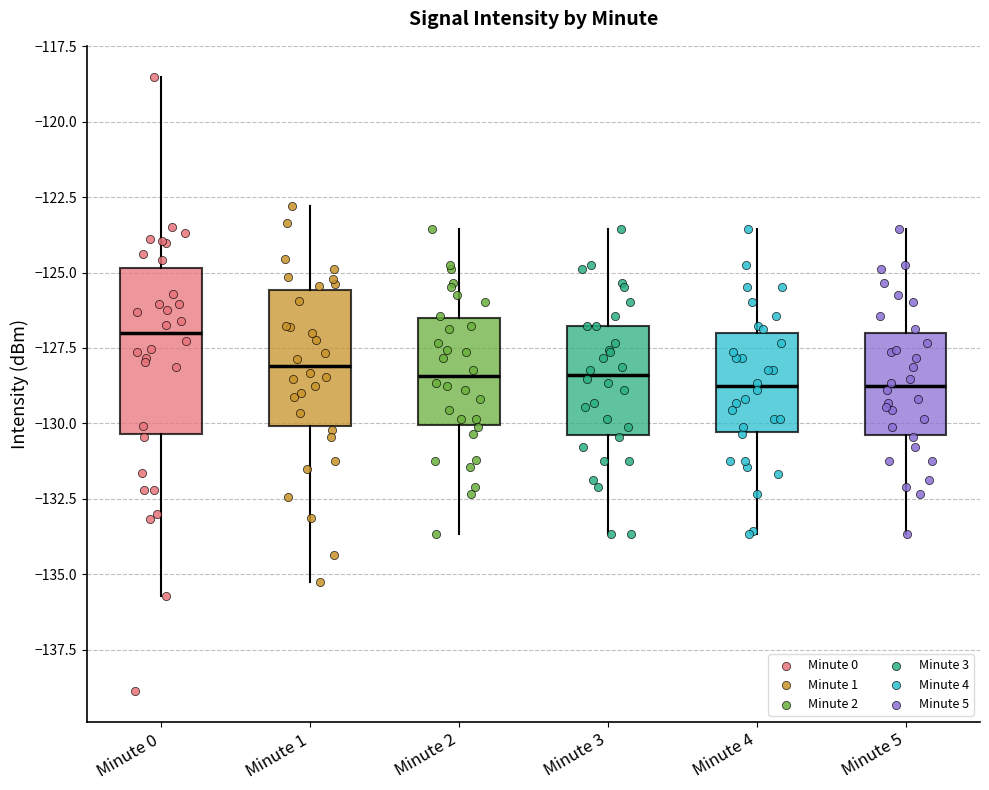

Which box's median line is the highest?

Minute 0